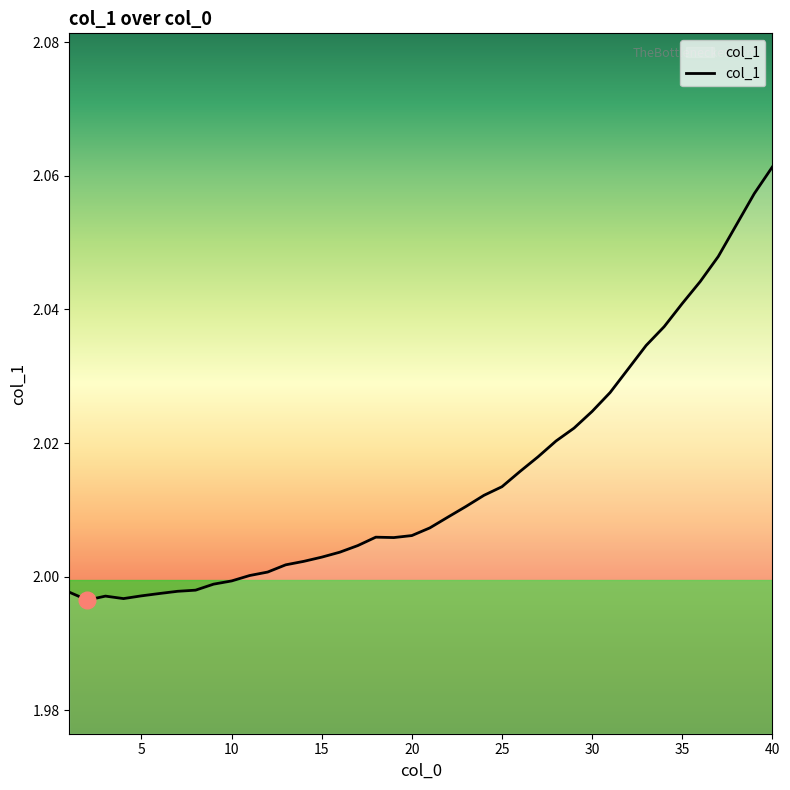

The chart shows a value of 2.9 at 5. True or false?

False